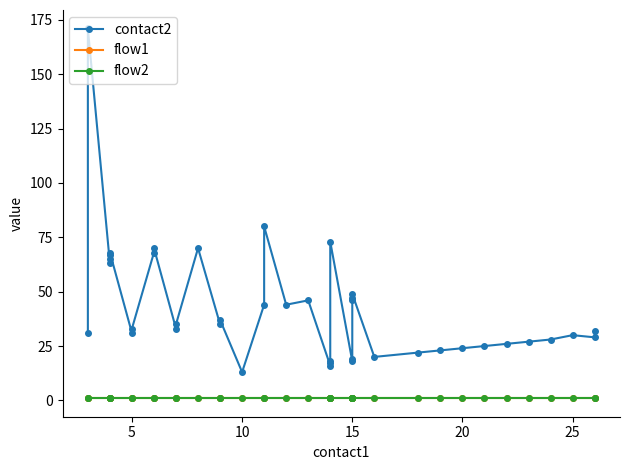

Rank the series by their maximum value, from highest to lowest.

contact2, flow1, flow2